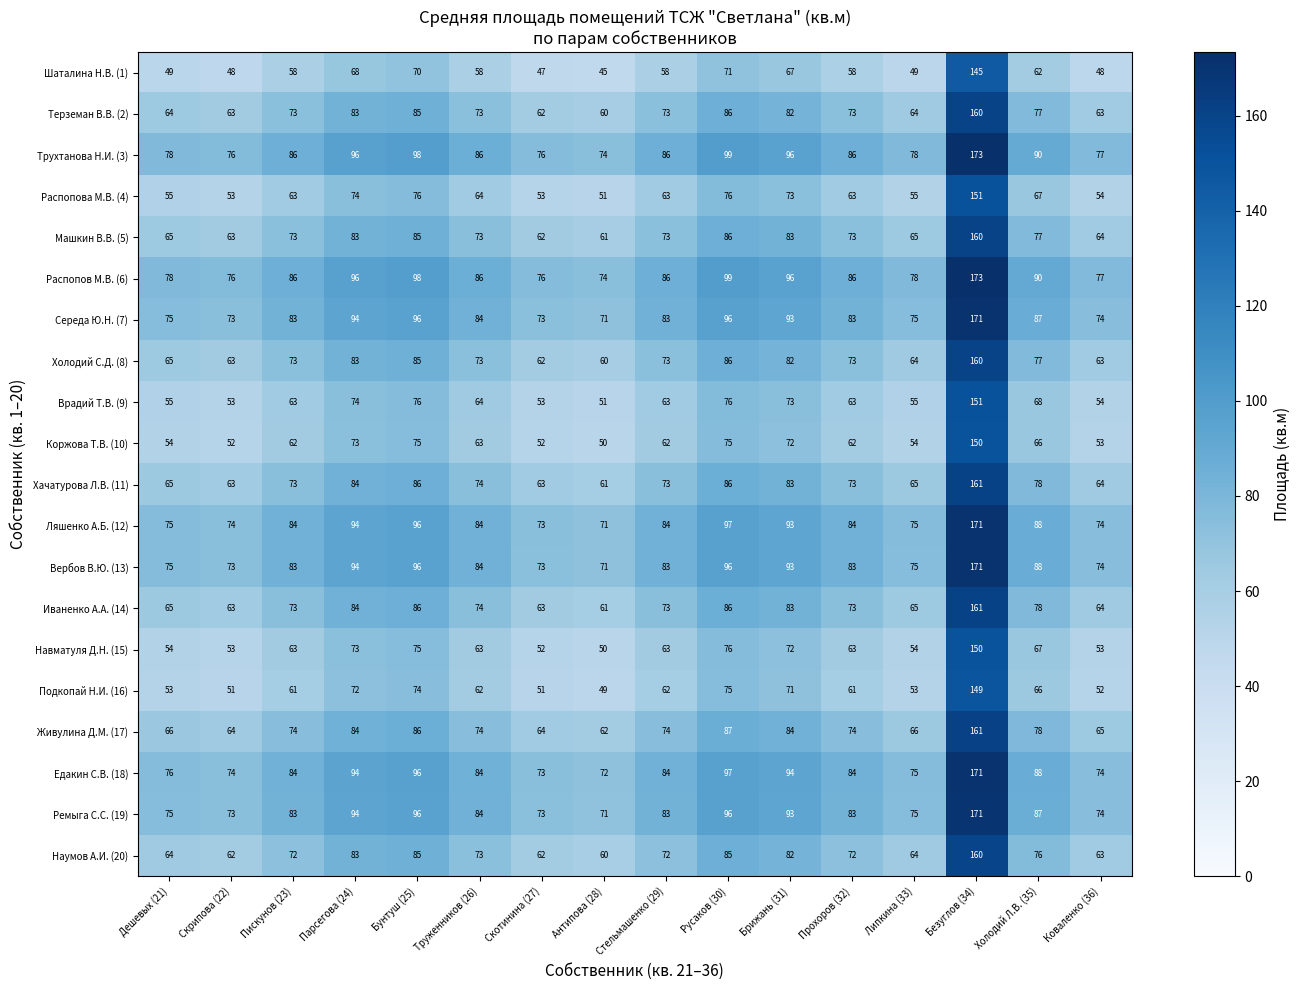

Which category has the highest value across all series?

Безуглов (34)